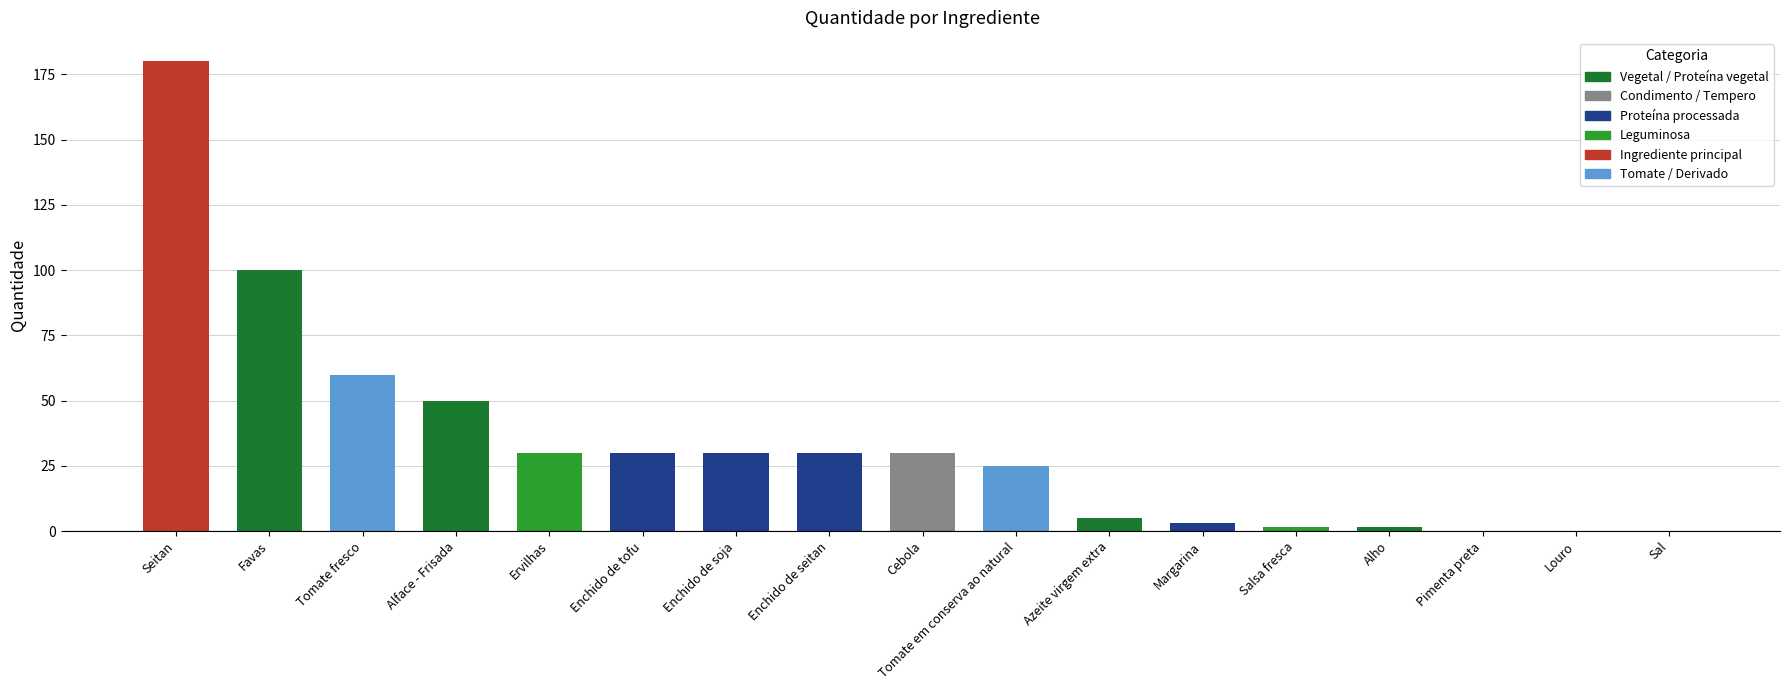

Are the bars grouped side by side (vs. stacked)?

No